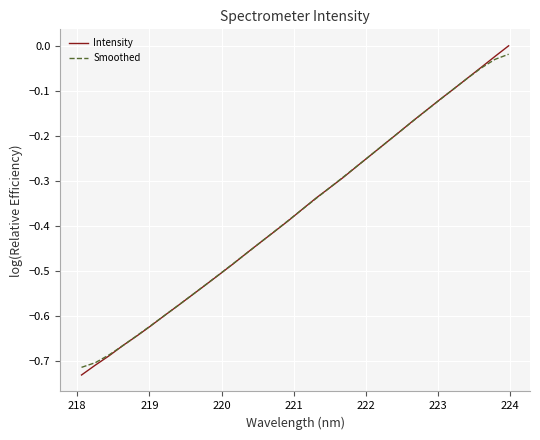

True or false: Intensity has more than 2 interior local peaks.

False